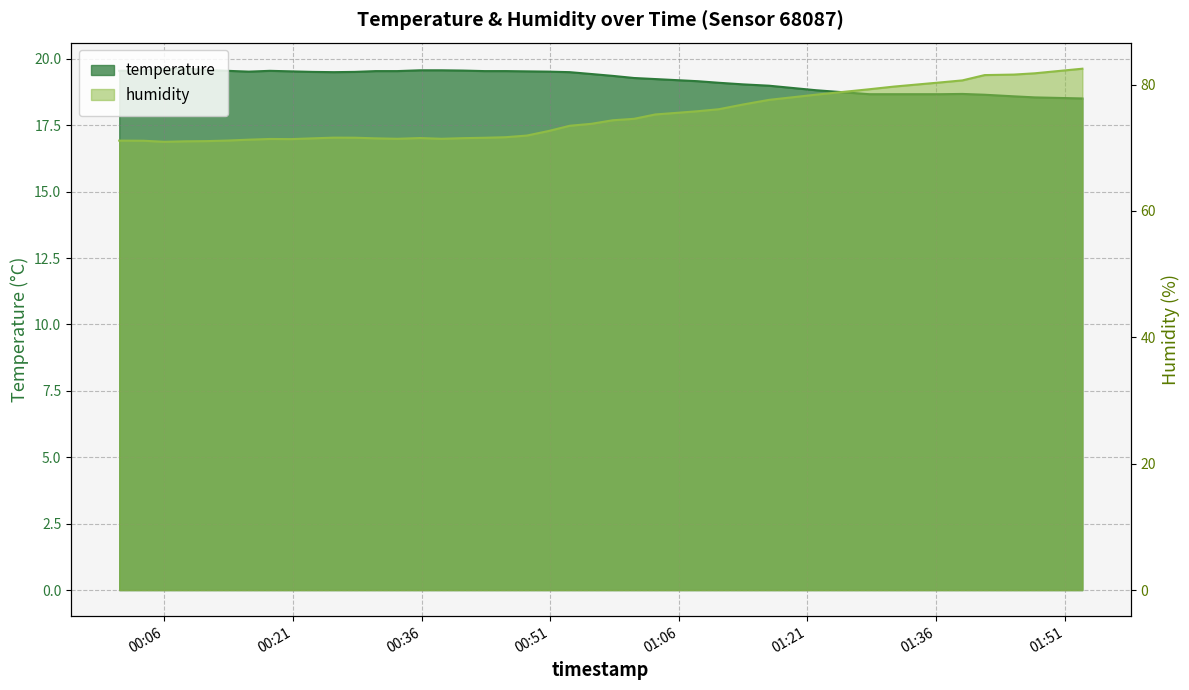

At which label does humidity first exceed 72?

2023-09-19T00:50:47